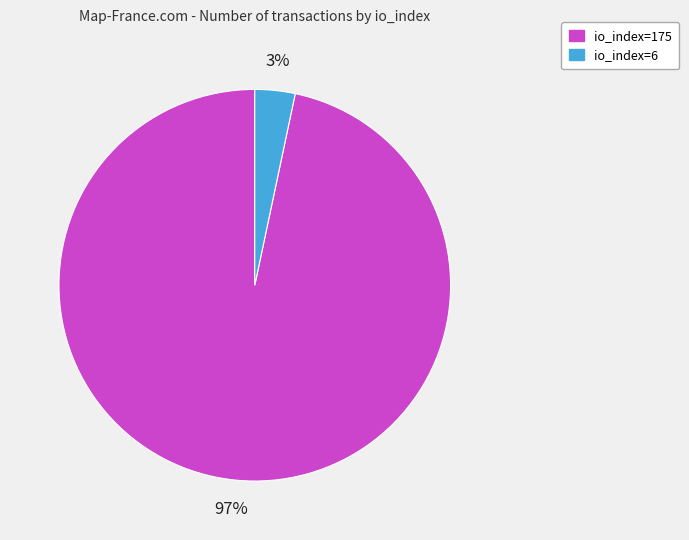

Rank the categories by value from lowest to highest.

io_index=6, io_index=175